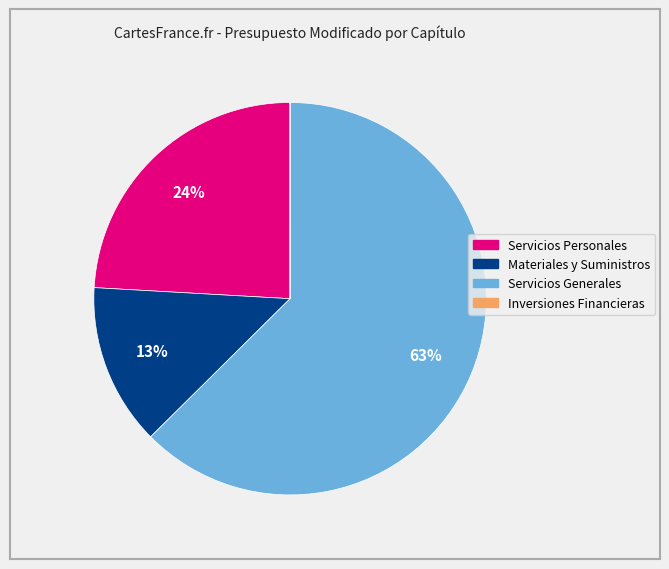

Do Materiales y Suministros and Servicios Generales together represent more than half of the pie?

Yes